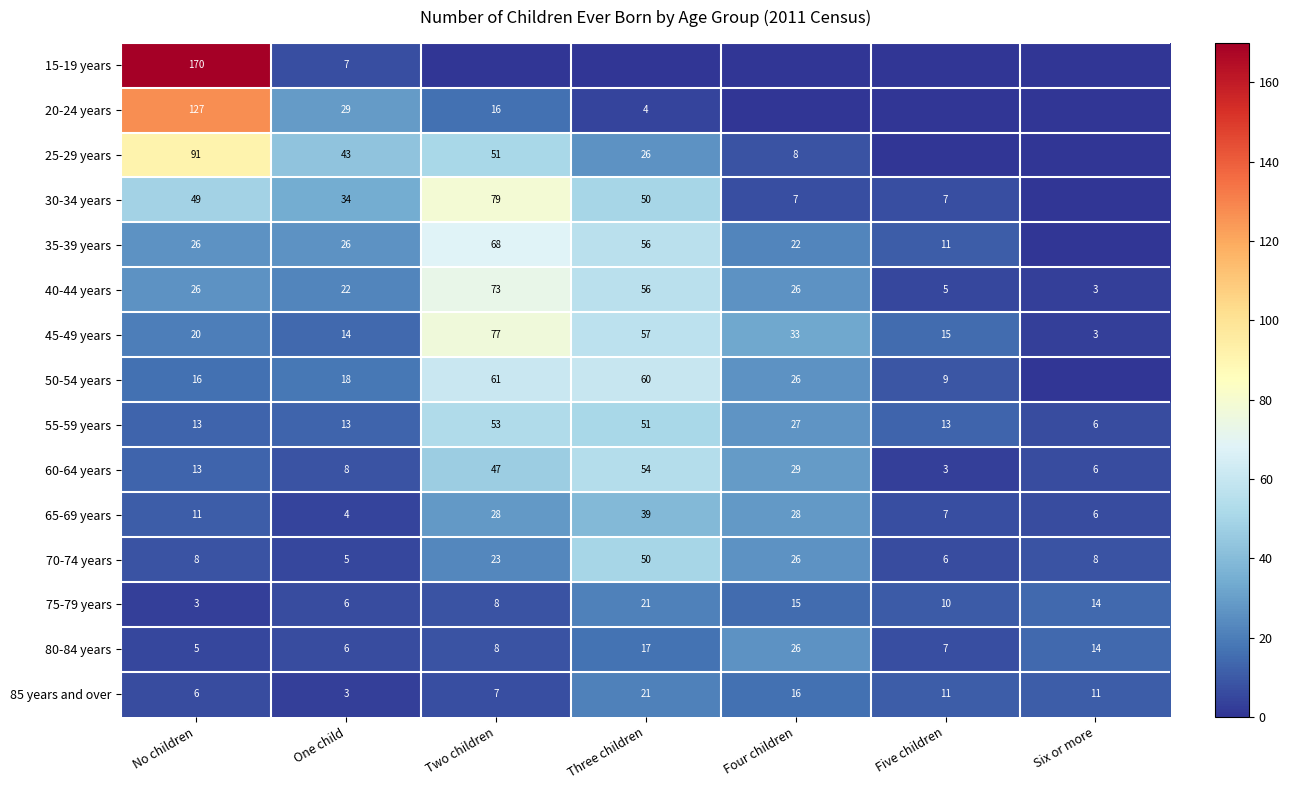

True or false: 55-59 years has a value of 80 at Two children.

False